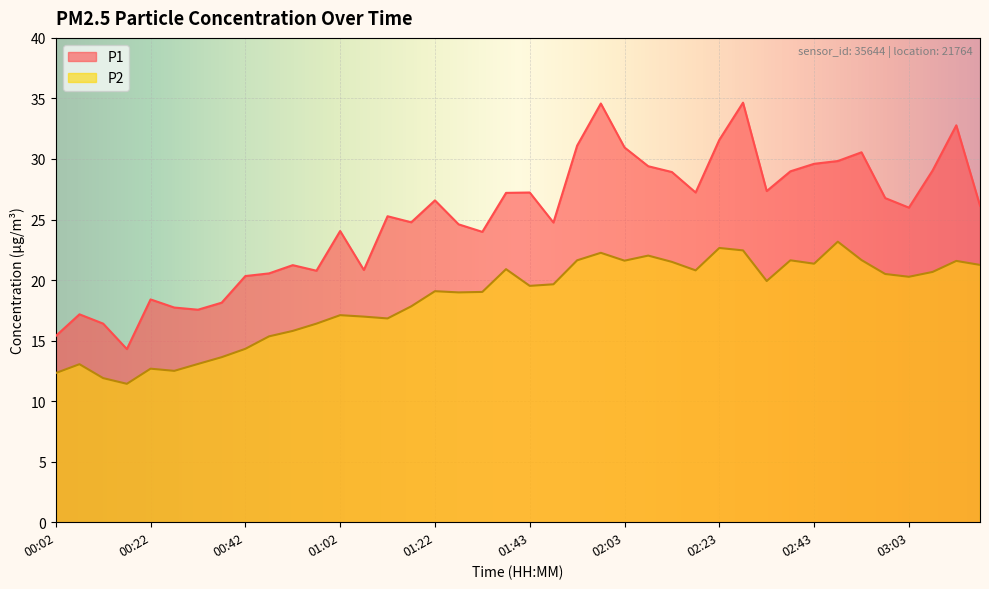

Which series changed the most between 01:12 and 03:18?

P2